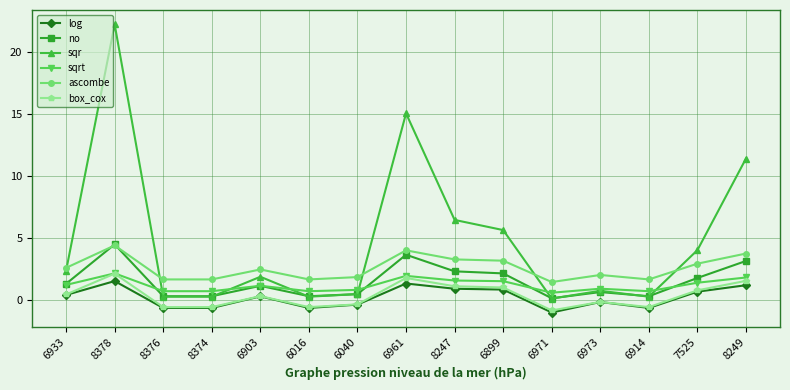

Where is sqr nearest to the value 11?

8249